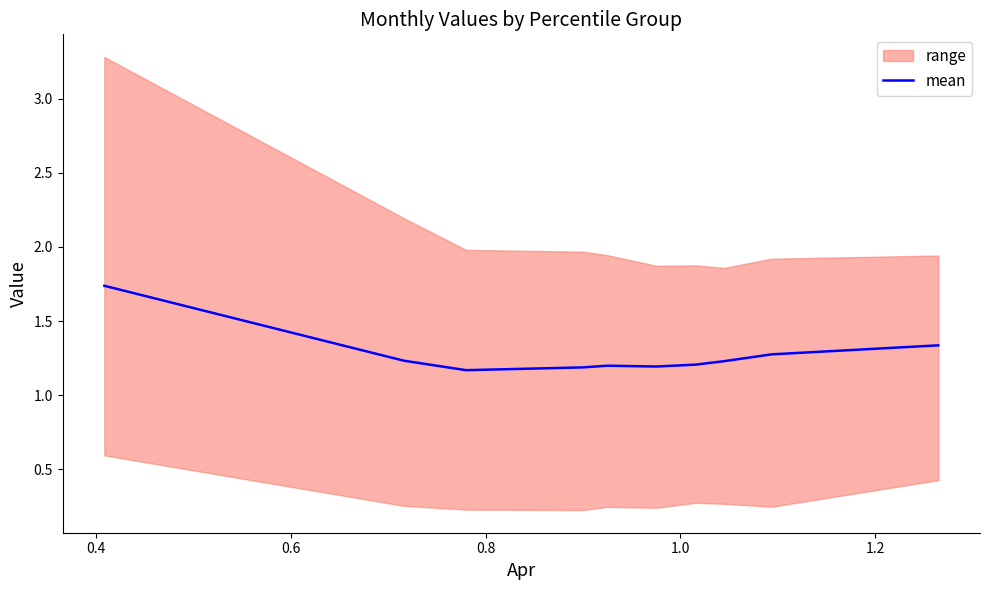

What is the sum of all values?

12.8